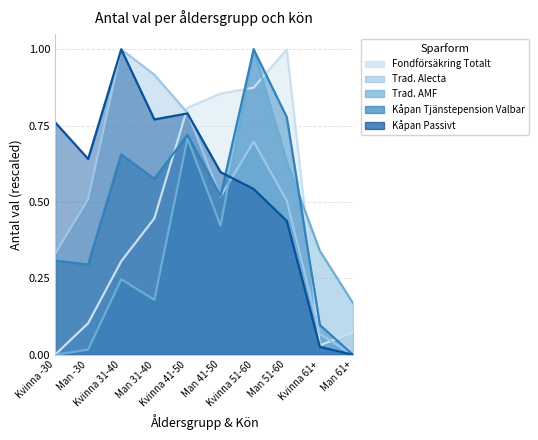

What is the difference between the second highest and minimum values in the Trad. Alecta series?

0.9